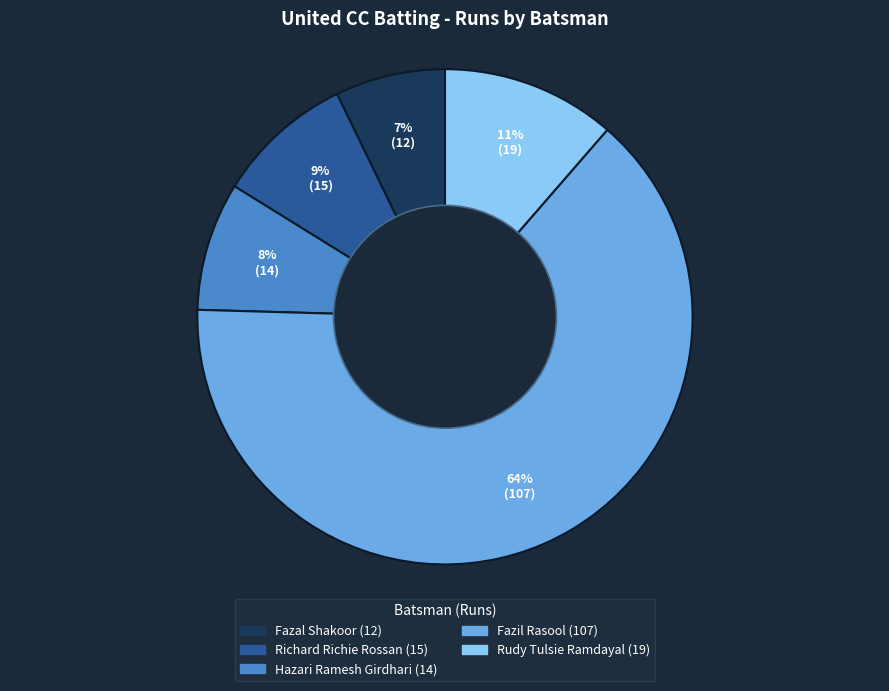

To the nearest percent, what is the average slice percentage?

20%